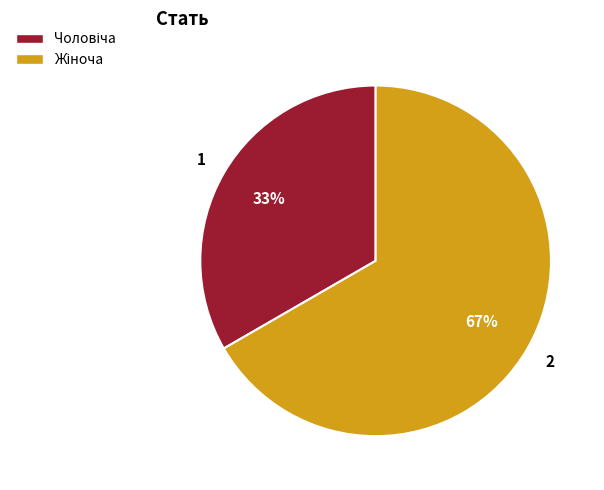

To the nearest percent, what is the average slice percentage?

50%